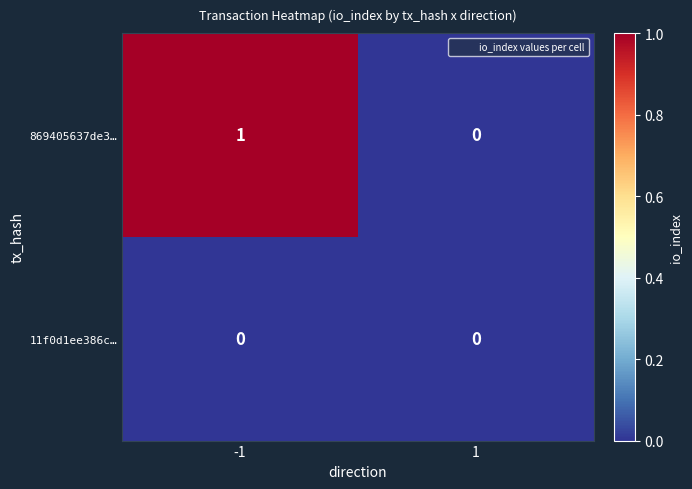

At which category is the sum across all series the highest?

-1